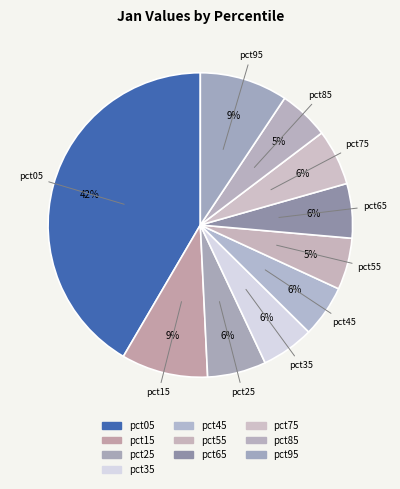

How many segments does this pie chart have?

10